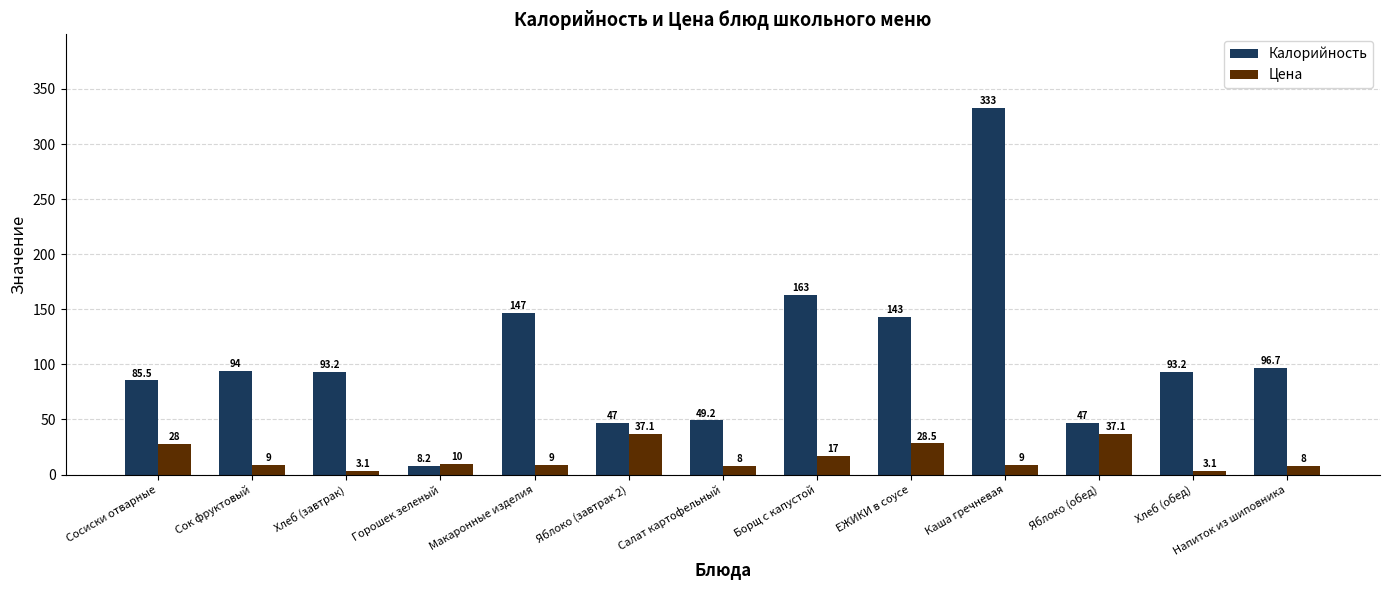

At how many categories does at least one series exceed 187?

1